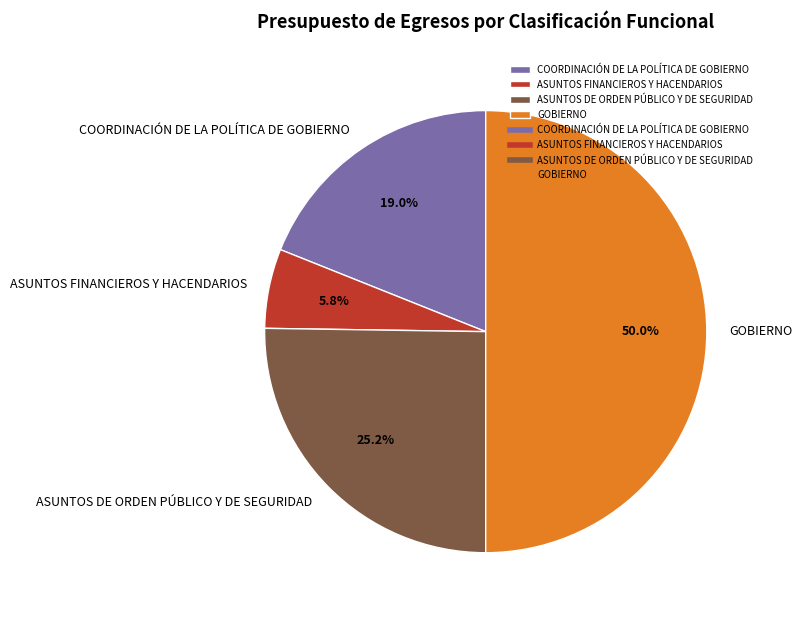

Count the number of slices in the pie.

4